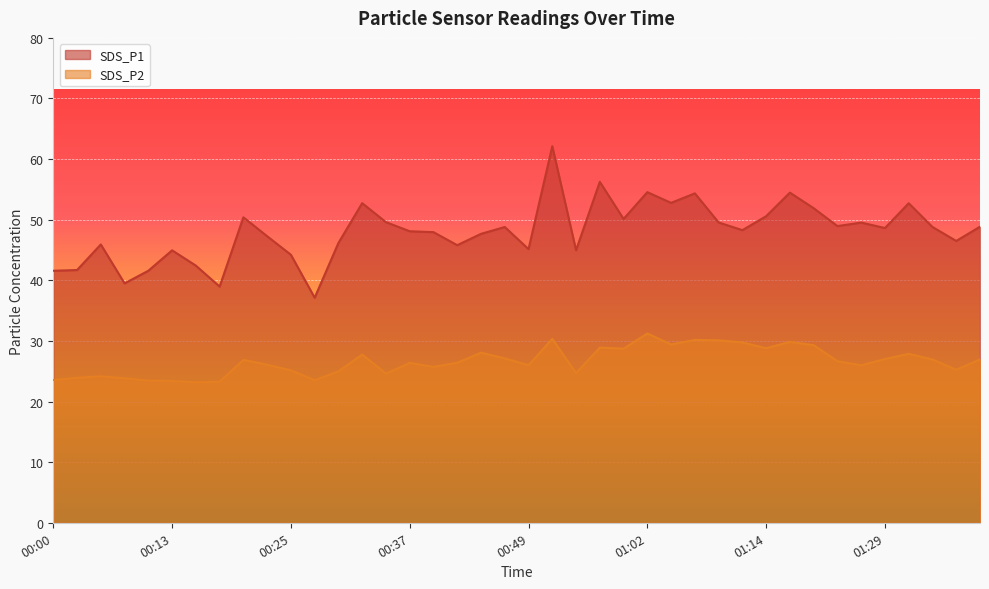

At which category is the sum across all series the highest?

00:52